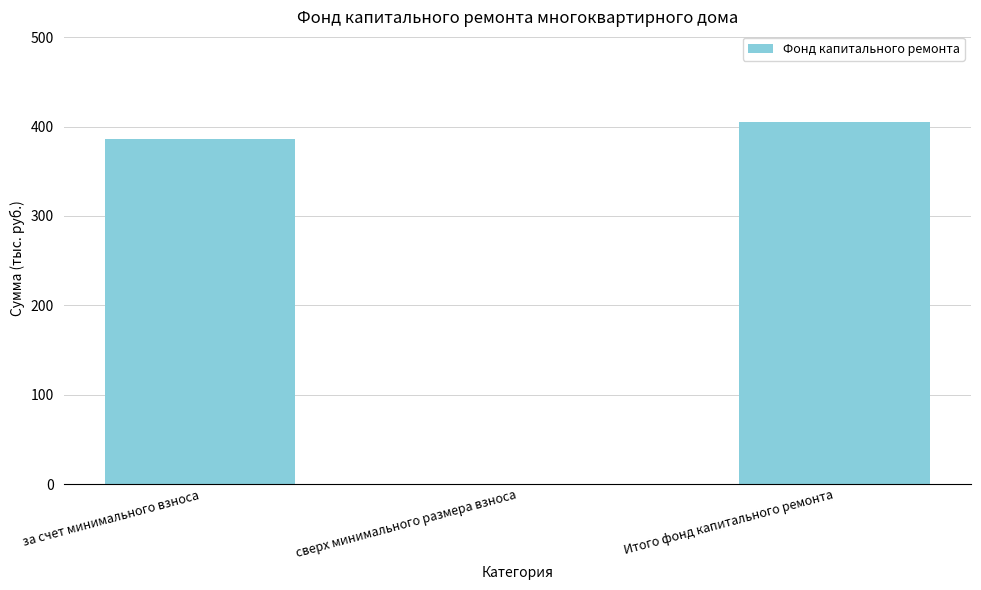

What is the sum of all values?

791.1